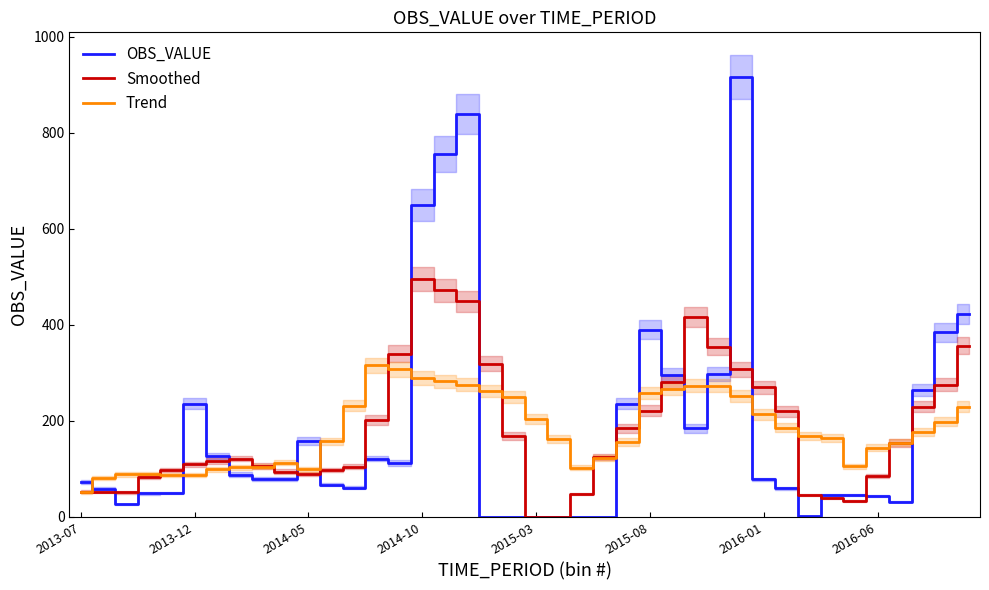

The value of OBS_VALUE at 2014-05 is 158.4. True or false?

True